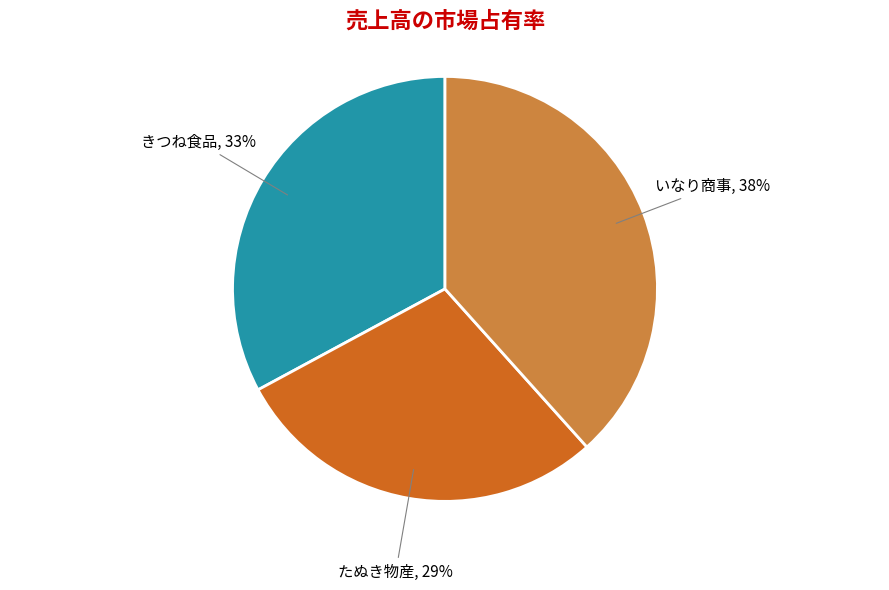

Which slice is the largest?

いなり商事